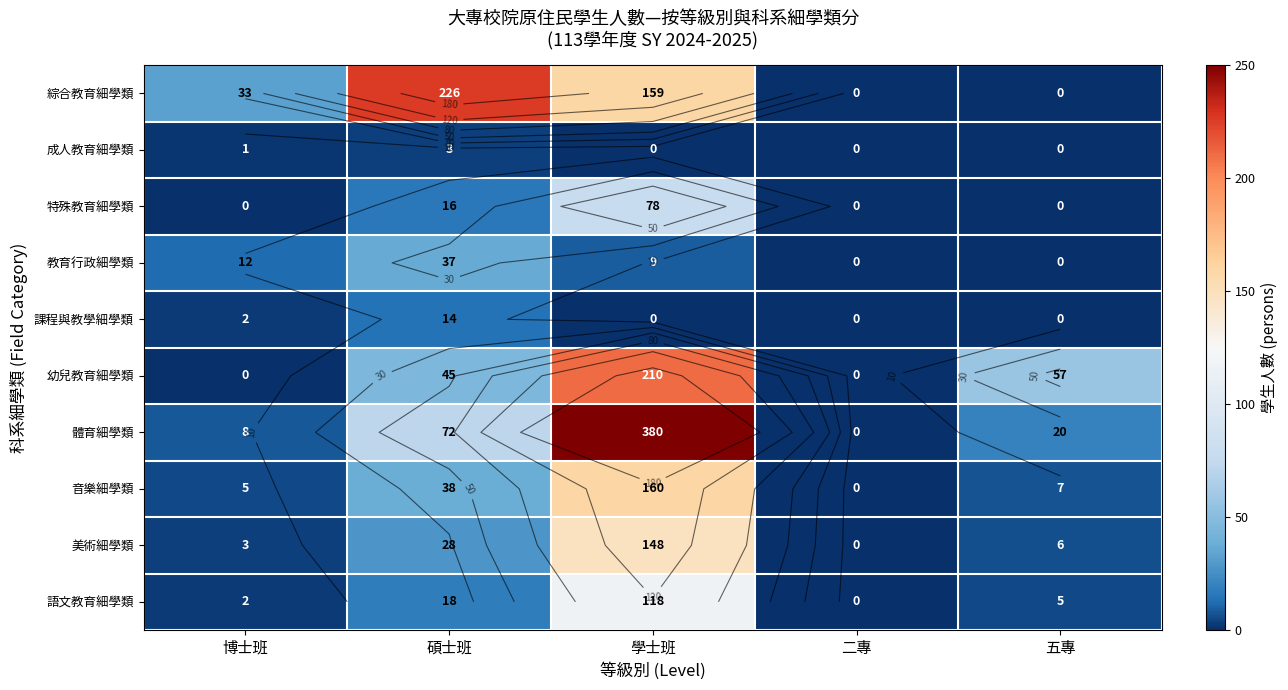

Where does the 語文教育細學類 series first go above 5?

碩士班